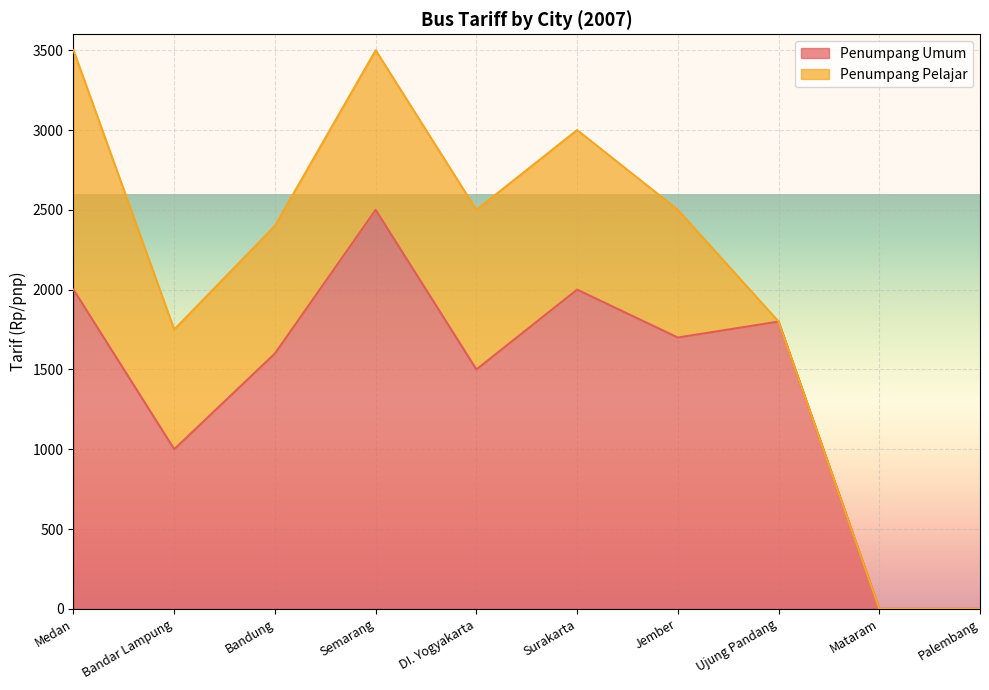

True or false: the data shows 1362 at Surakarta.

False